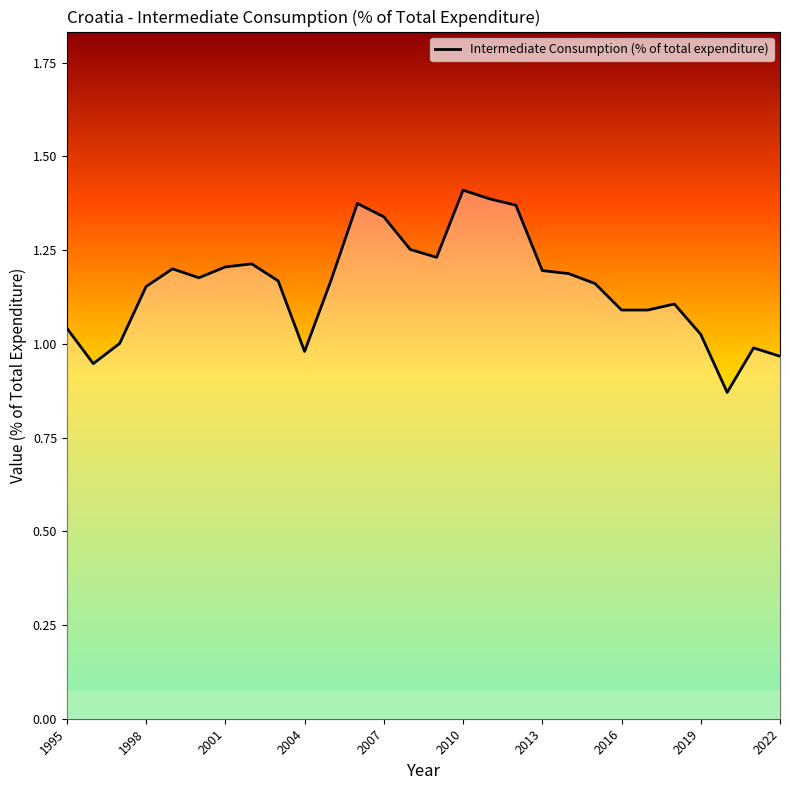

What is the difference between the maximum and minimum values?

0.5